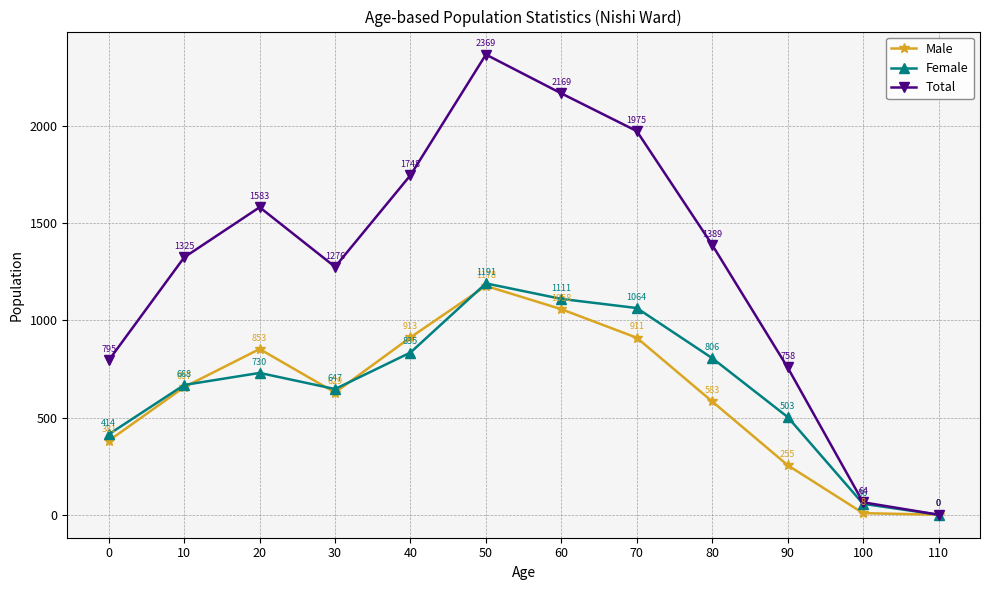

At which category is the sum across all series the highest?

50